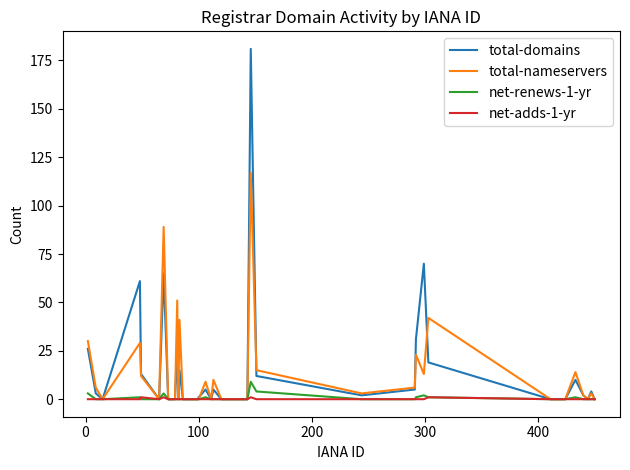

Rank the series by their maximum value, from lowest to highest.

net-adds-1-yr, net-renews-1-yr, total-nameservers, total-domains